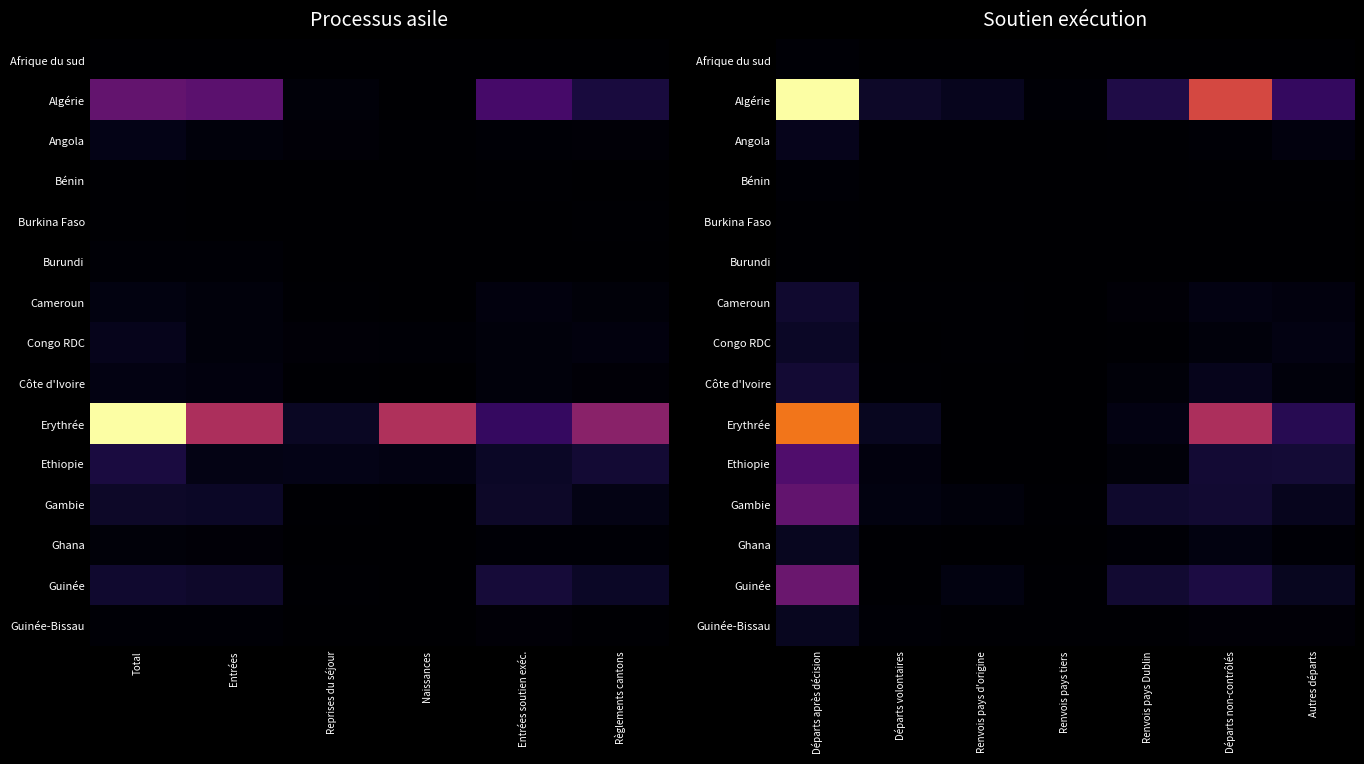

Where is Erythrée nearest to the value 0?

Renvois pays d'origine